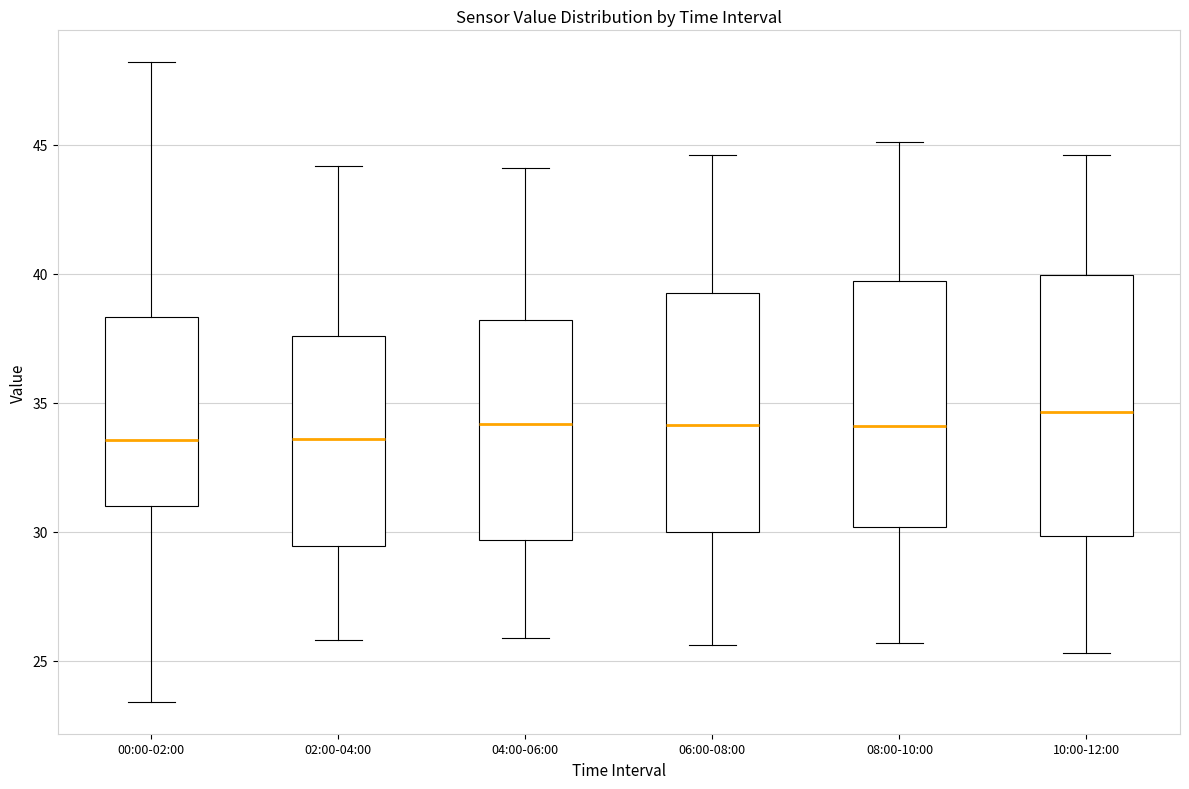

Reading left to right, read every box against the y-axis: the position of its median line, the range the box covers, and the ends of its whiskers. The values are not printed on the chart, so give them approximately, as read against the axis.

00:00-02:00: median 33.5, box 31.0 to 38.5, whiskers 23.5 to 48.0
02:00-04:00: median 33.5, box 29.5 to 37.5, whiskers 26.0 to 44.0
04:00-06:00: median 34.0, box 29.5 to 38.0, whiskers 26.0 to 44.0
06:00-08:00: median 34.0, box 30.0 to 39.5, whiskers 25.5 to 44.5
08:00-10:00: median 34.0, box 30.0 to 39.5, whiskers 25.5 to 45.0
10:00-12:00: median 34.5, box 30.0 to 40.0, whiskers 25.5 to 44.5